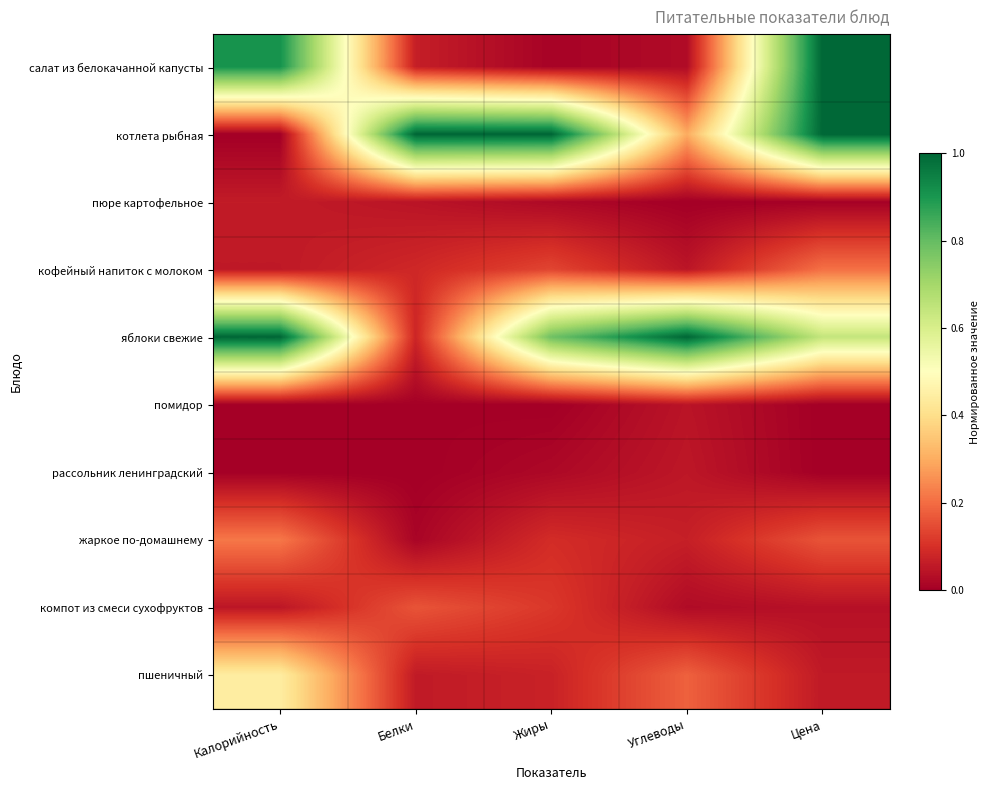

Rank the series by their maximum value, from lowest to highest.

помидор, рассольник ленинградский, пюре картофельное, компот из смеси сухофруктов, кофейный напиток с молоком, жаркое по-домашнему, пшеничный, салат из белокачанной капусты, котлета рыбная, яблоки свежие